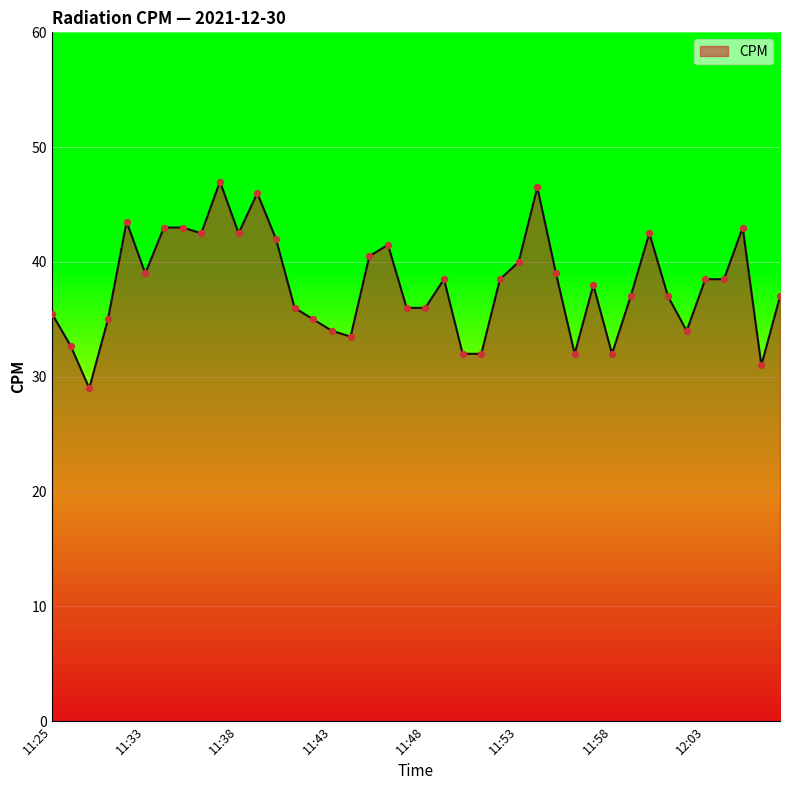

What is the maximum value shown in the chart?

47.0